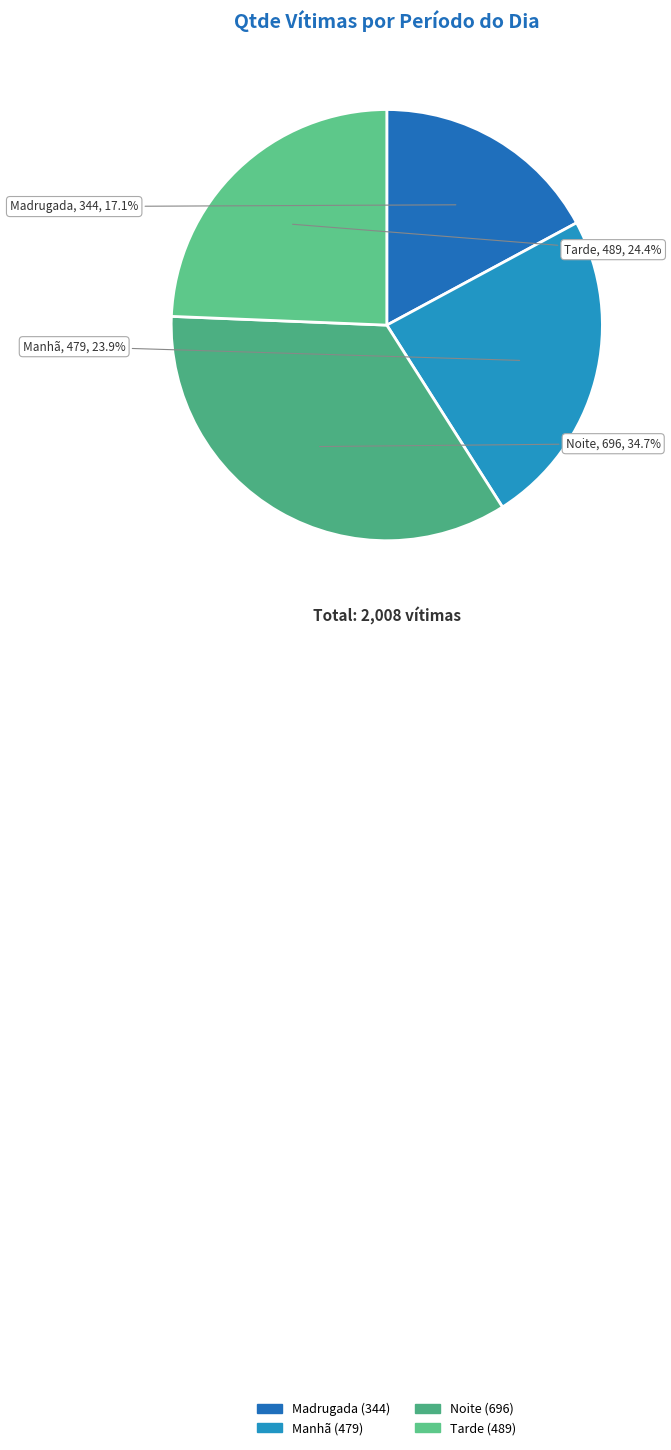

To the nearest percent, what is the combined percentage of Noite and Manhã?

59%